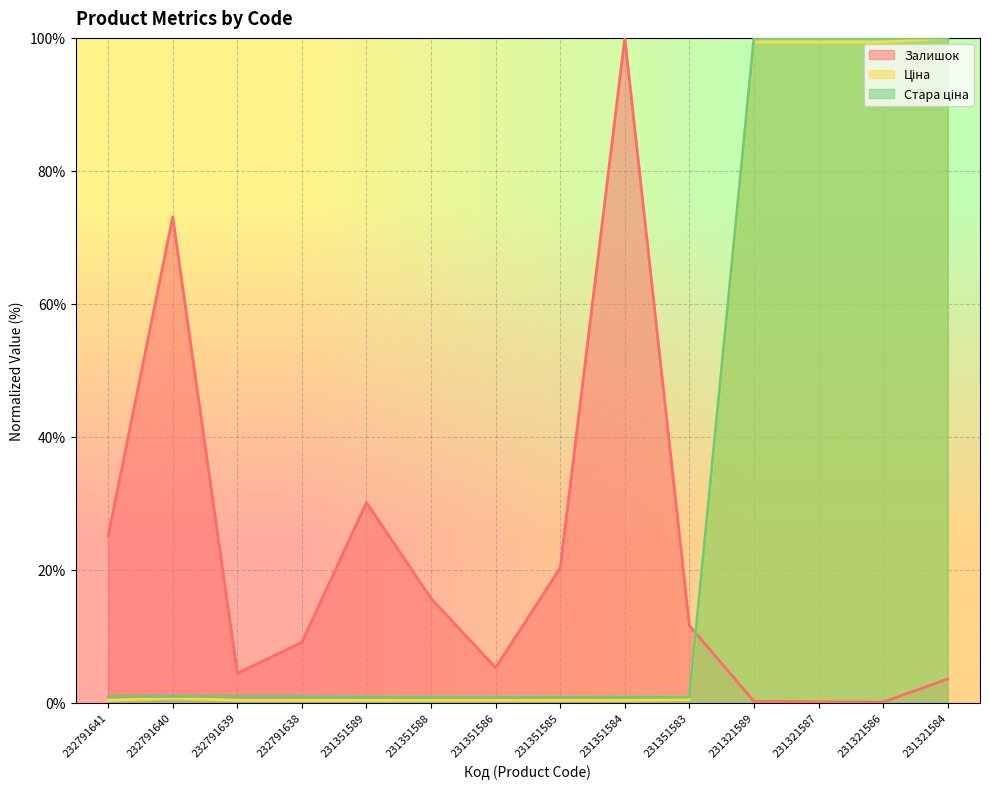

Between 232791638 and 231321584, which is larger?

232791638